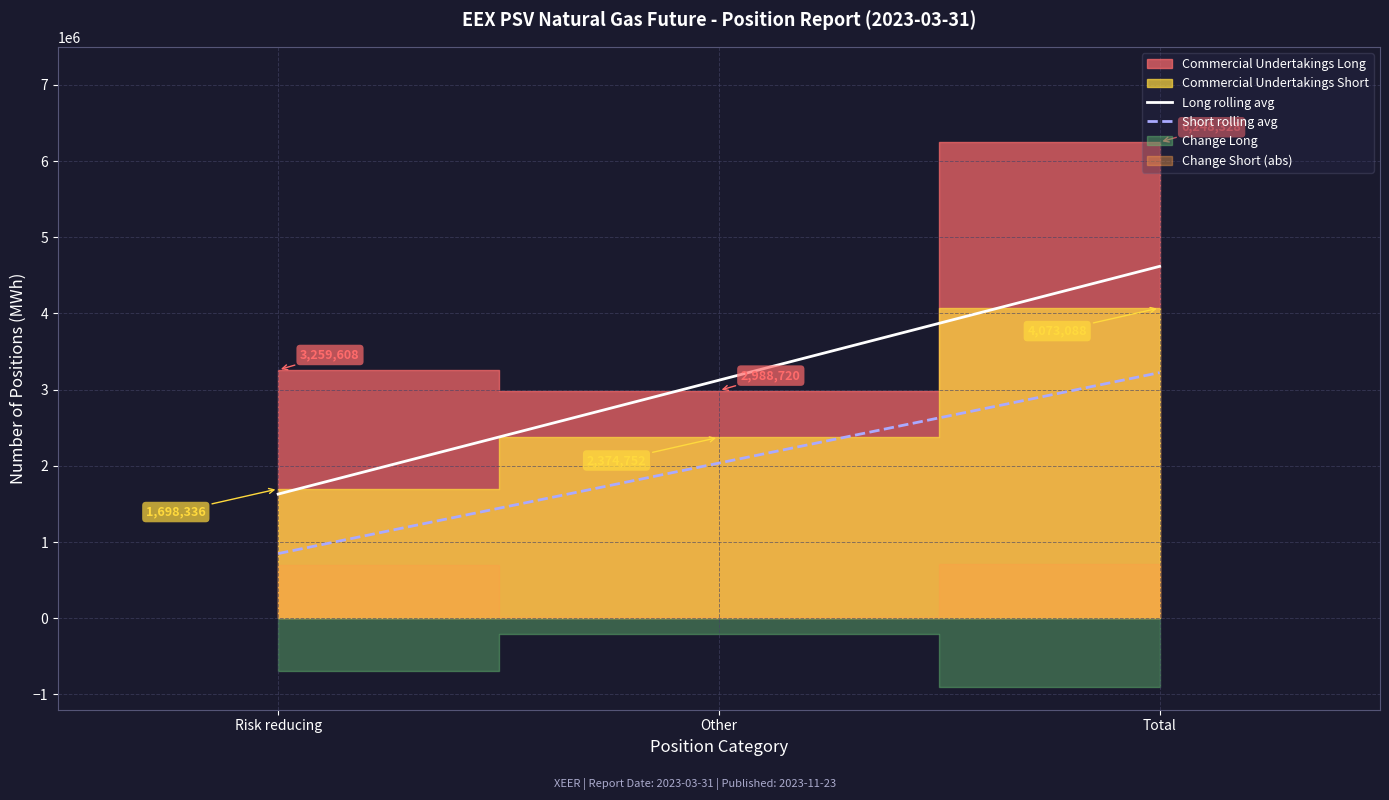

What is the value of the Short rolling avg point at the 2nd from the left?

2036544